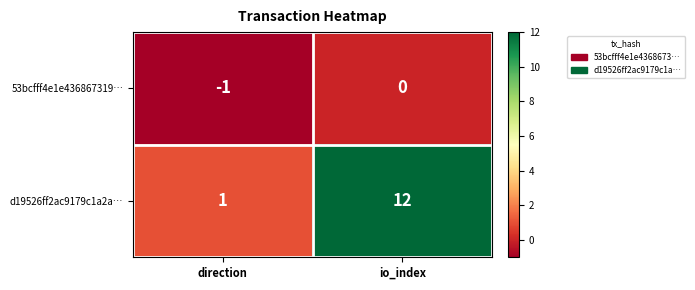

True or false: d19526ff2ac9179c1a2a… has a value of 1 at direction.

True